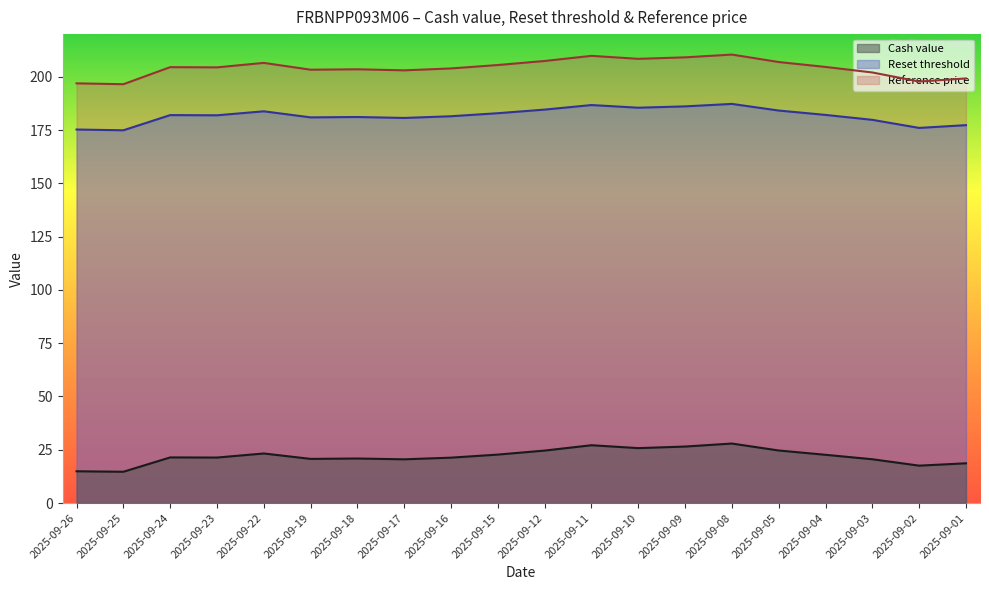

Where does the Cash value series first go above 21?

2025-09-24